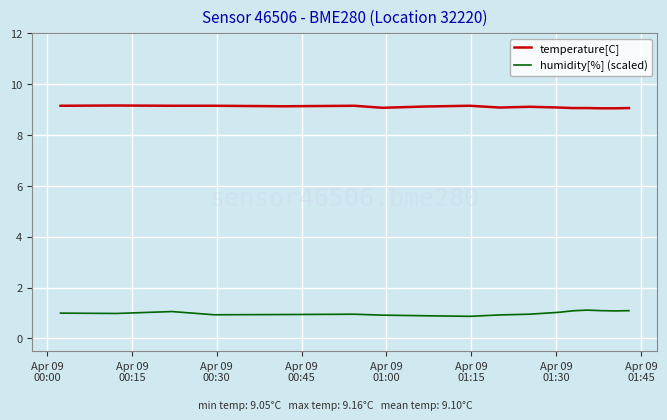

Which series has the largest total across all categories?

temperature[C]